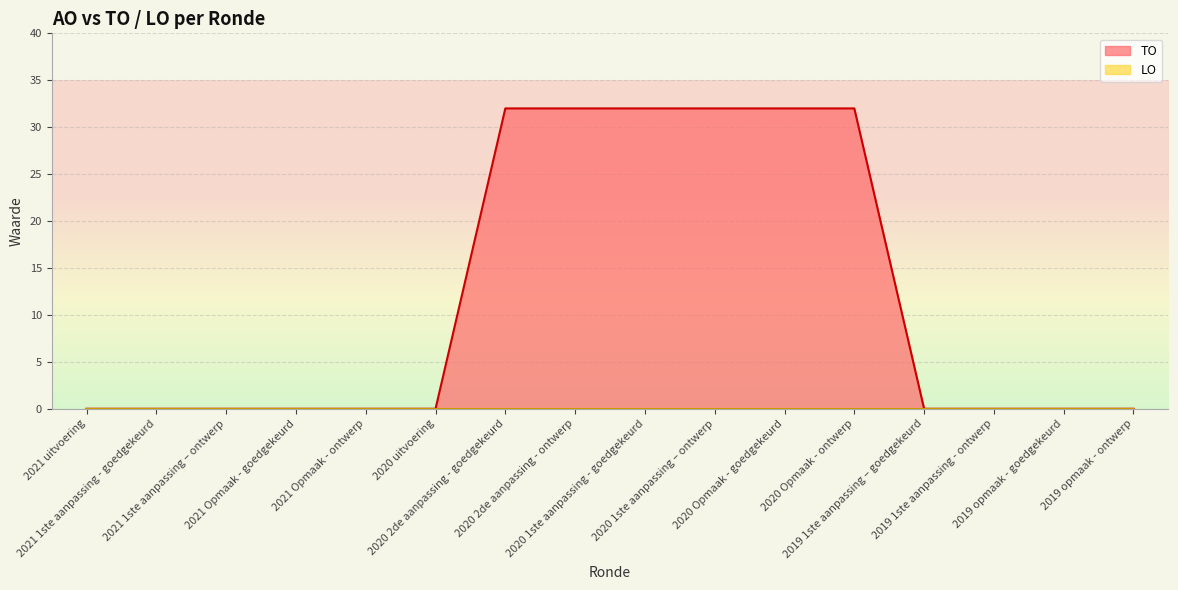

How many positive values are there?

6